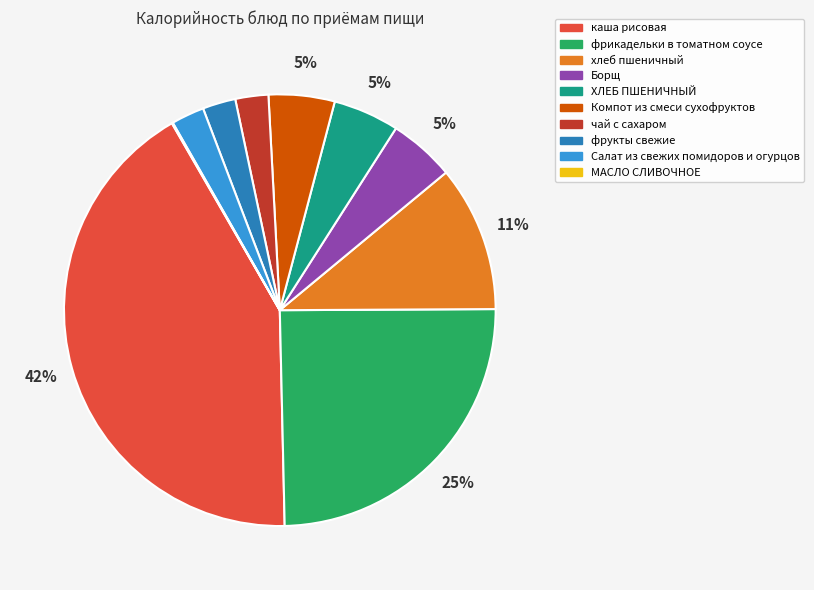

What percentage is the чай с сахаром slice, to the nearest percent?

2%